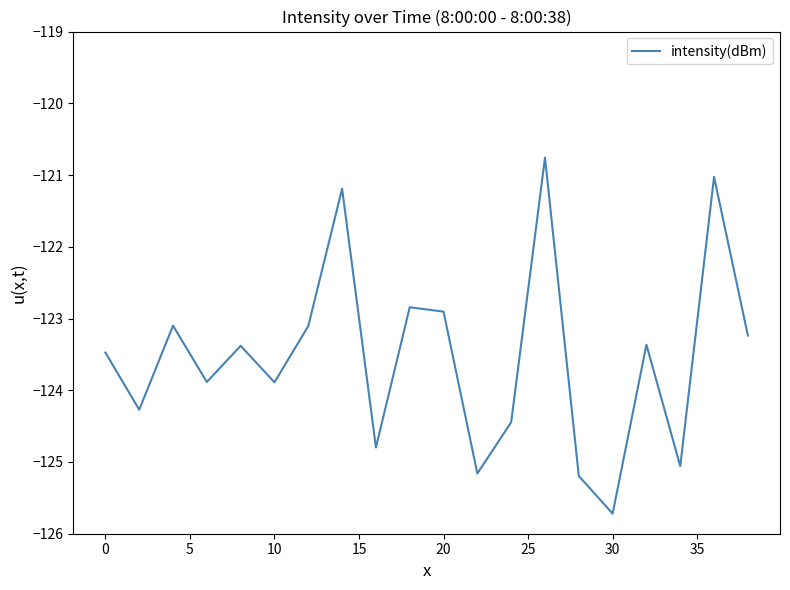

What is the difference between the maximum and minimum values?

5.0